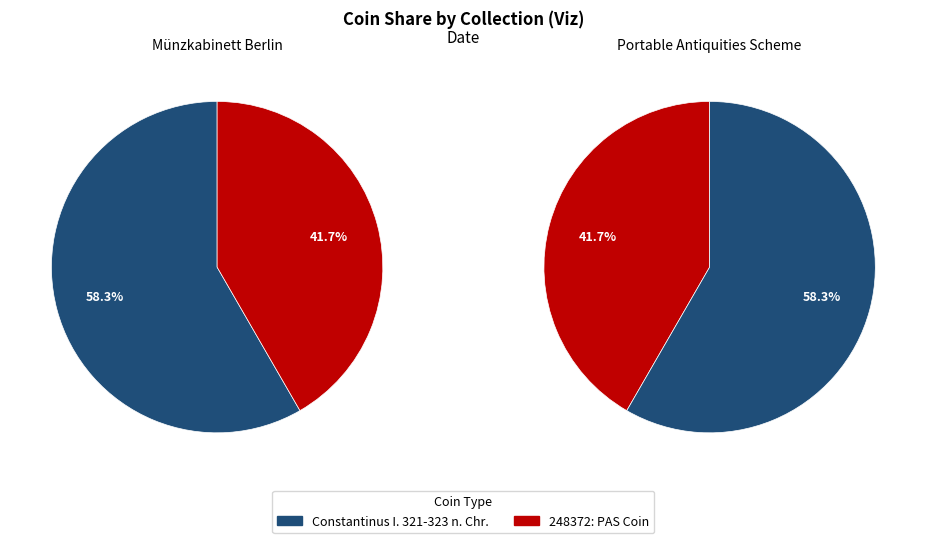

How many segments does this pie chart have?

2